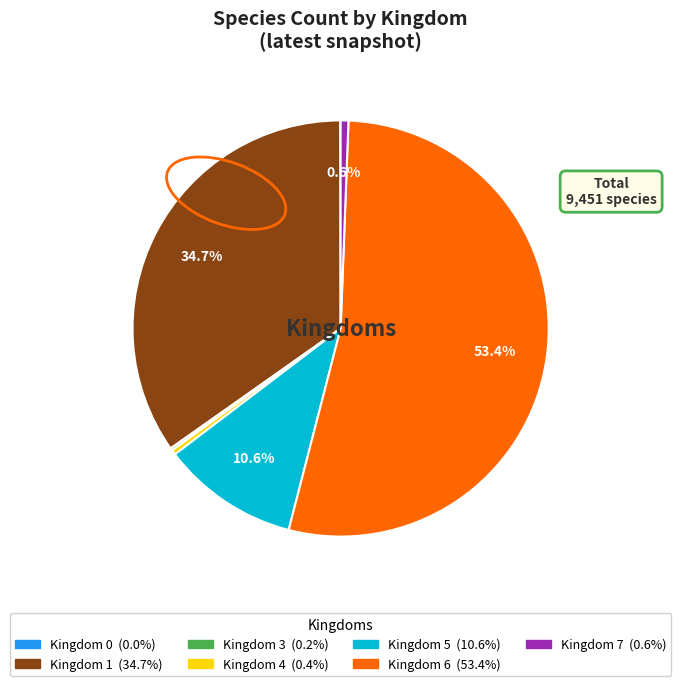

Which category has the biggest portion of the pie?

Kingdom 6